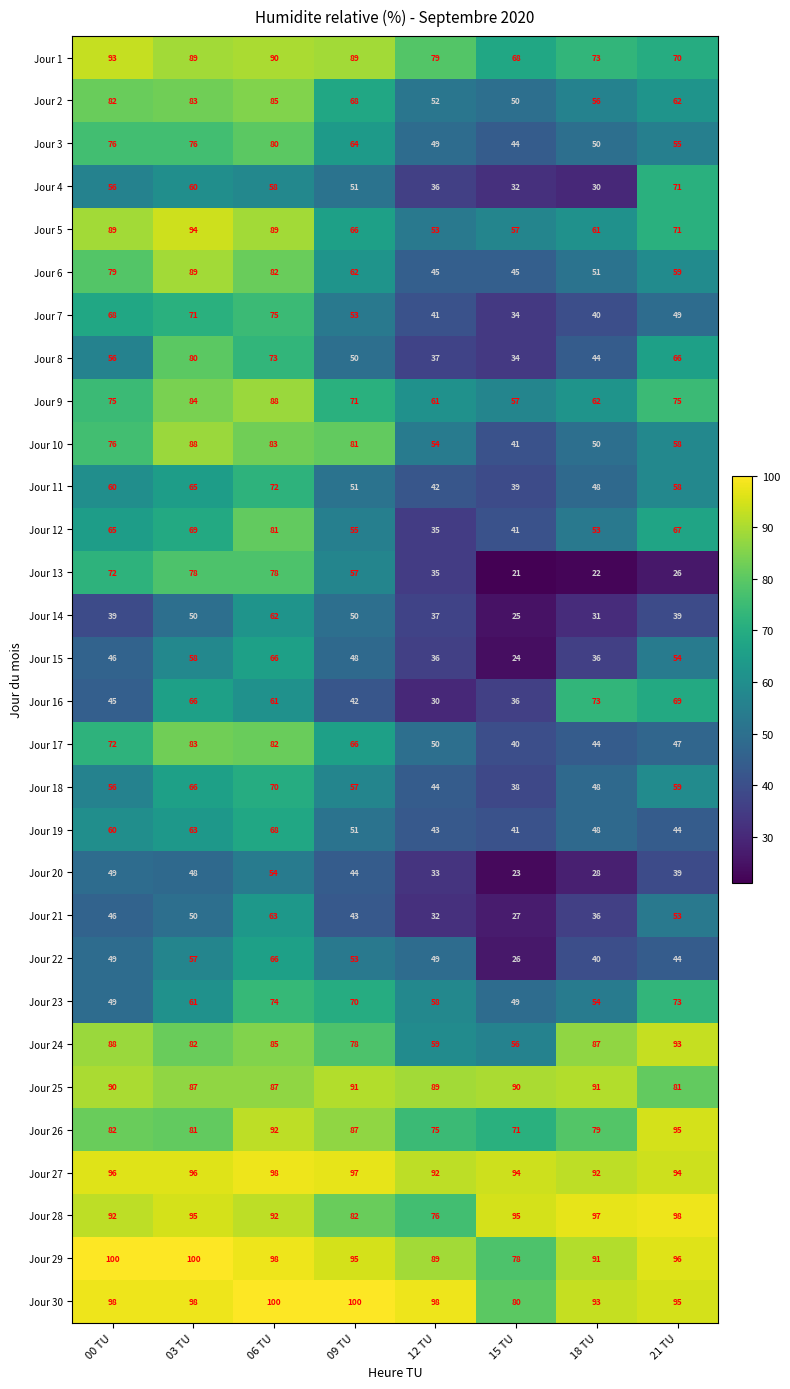

What is the total value across all series at 18 TU?

1708